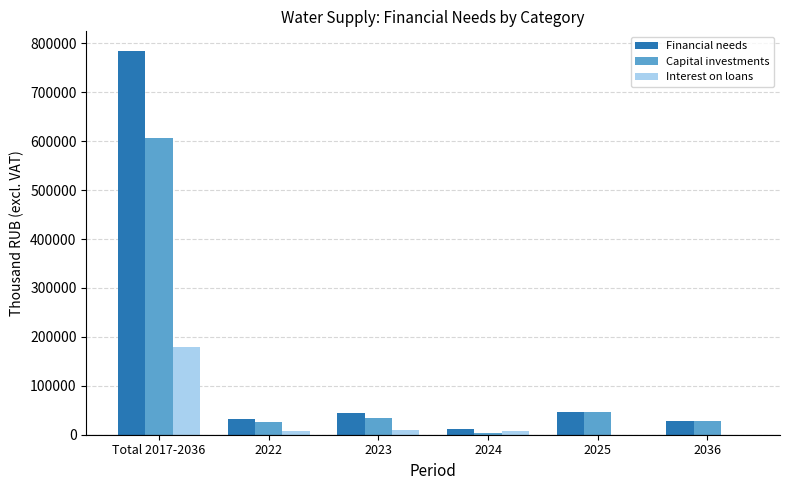

What is the maximum value for Interest on loans?

178427.5